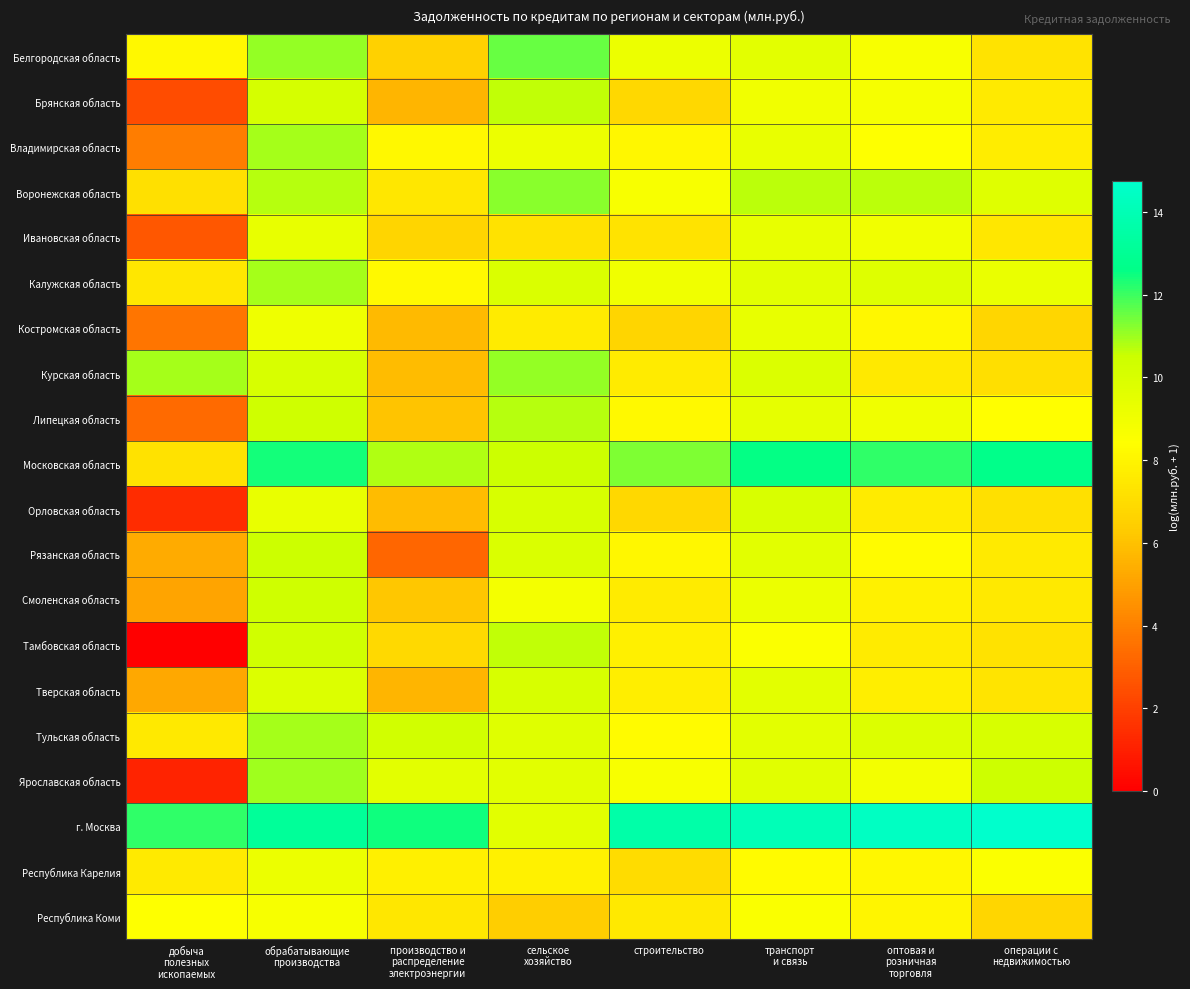

What is the spread (max minus min) of values at строительство?

6.9